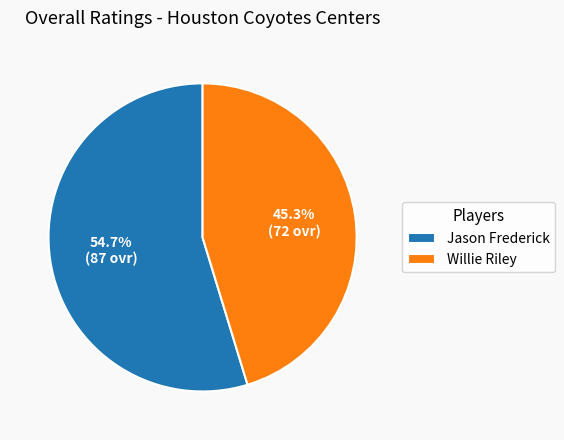

Count the number of slices in the pie.

2